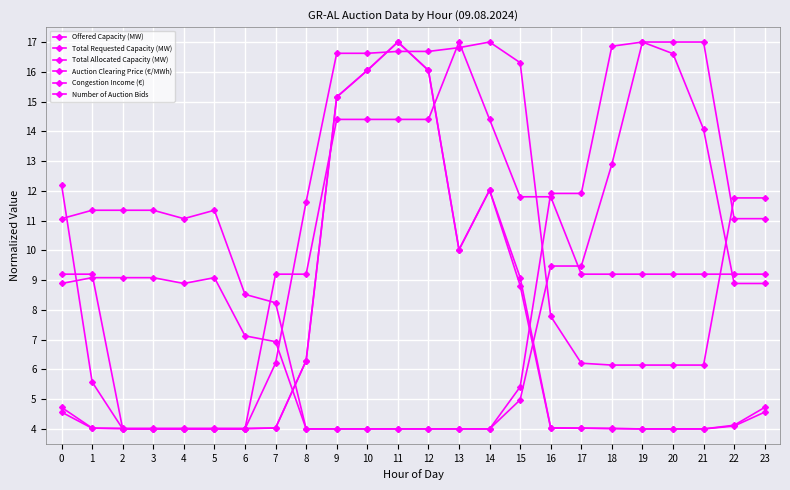

At which category is the sum across all series the highest?

11